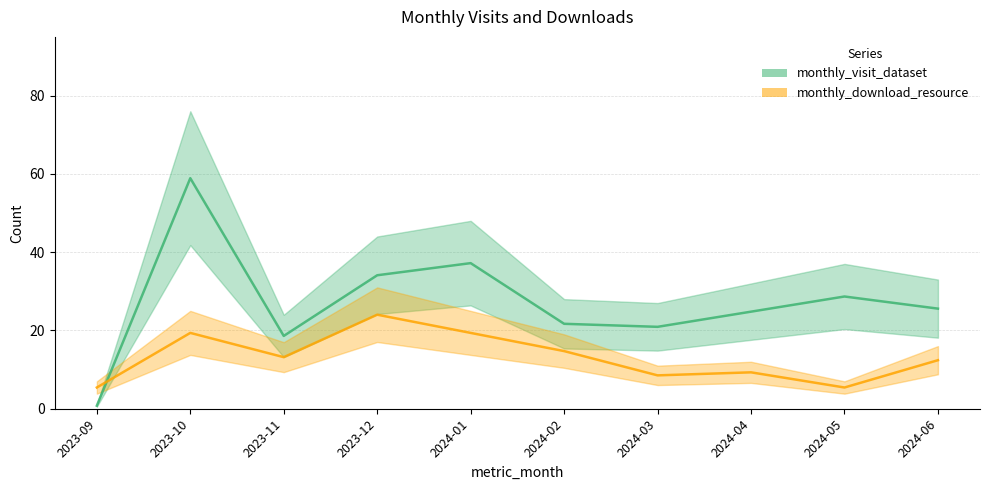

Rank the series by their maximum value, from highest to lowest.

monthly_visit_dataset, monthly_download_resource